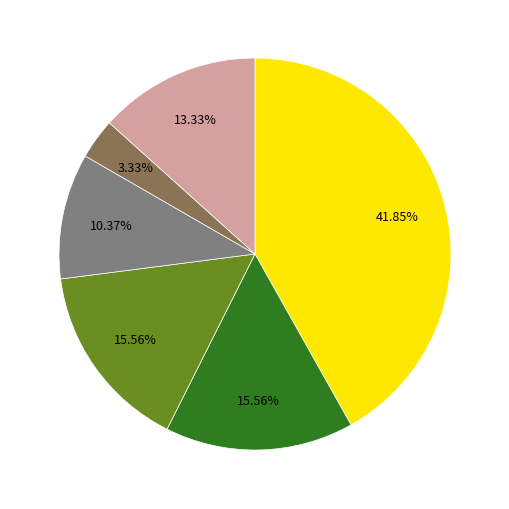

Is there any slice that represents more than half of the pie?

No